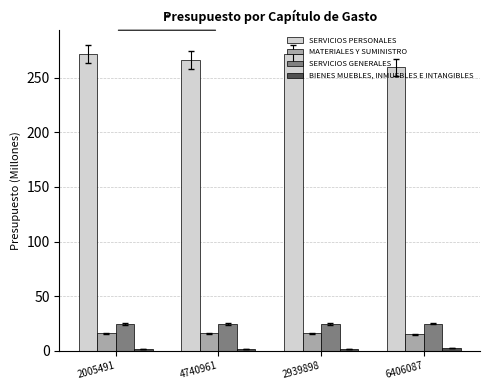

Which series has the largest total across all categories?

SERVICIOS PERSONALES